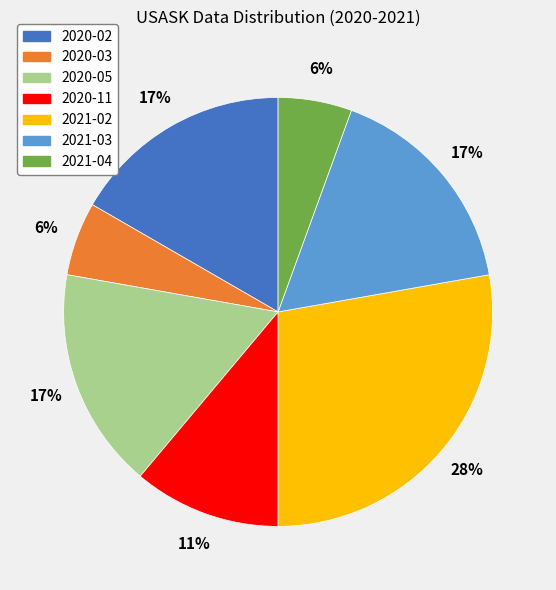

To the nearest percent, what percentage of the pie is 2020-02?

17%